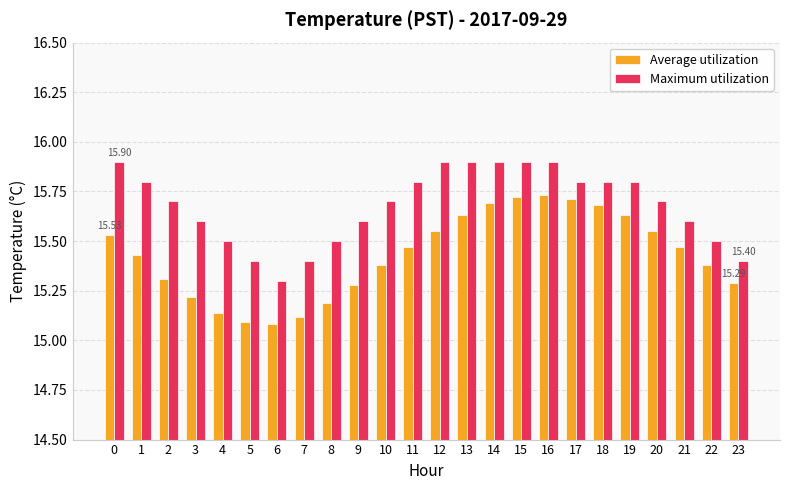

What is the total value across all series at 11?

31.3